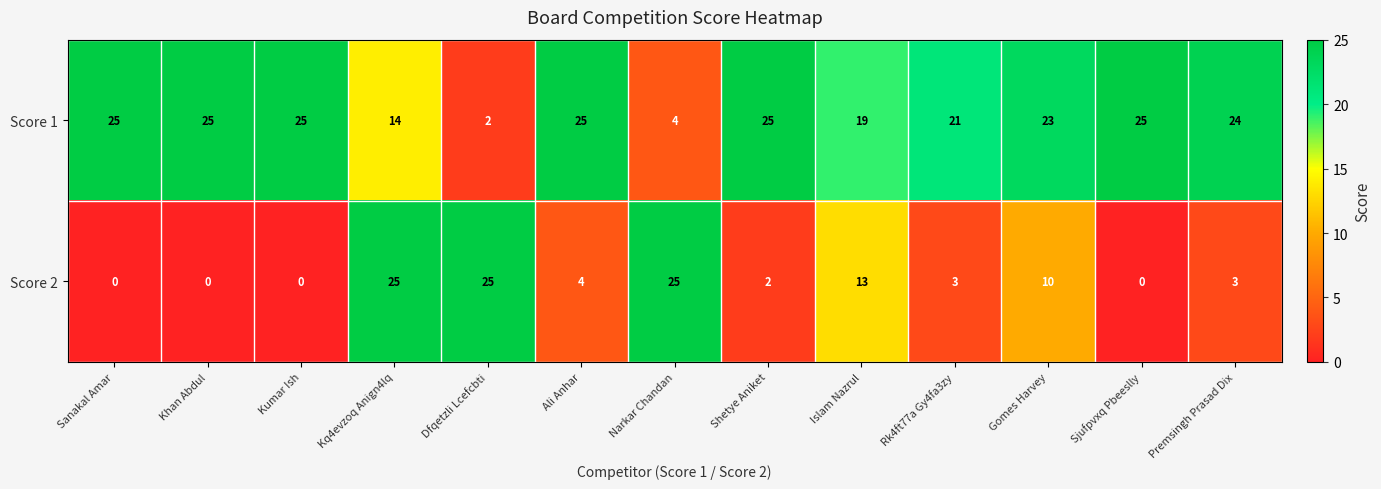

Which series has the largest total across all categories?

Score 1